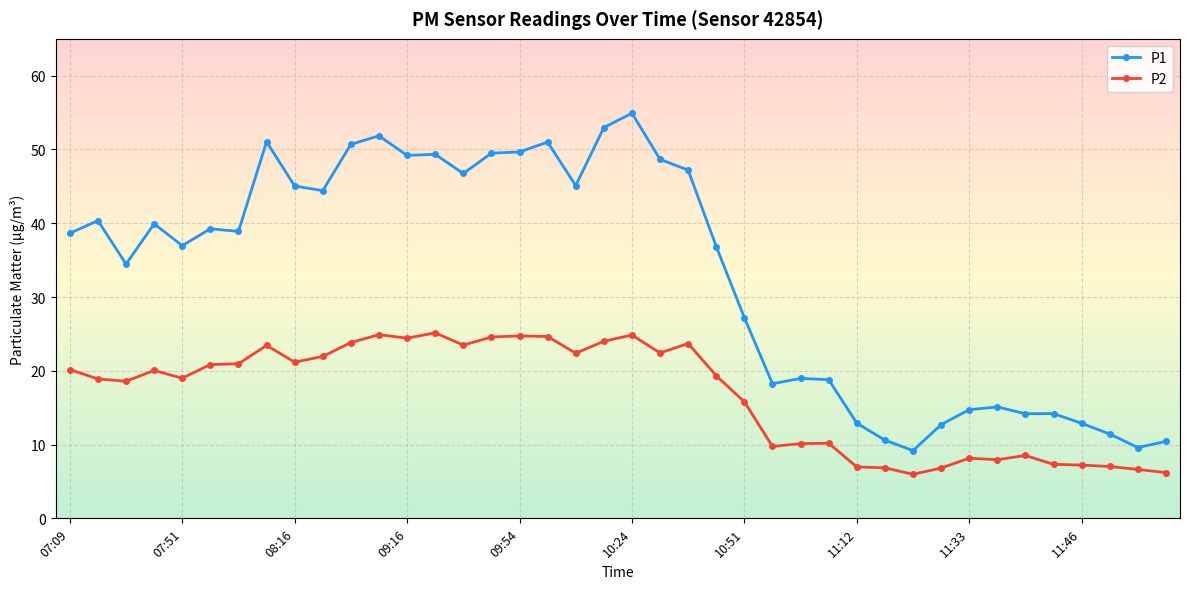

In P2, how many points are lower than both neighbors (excluding endpoints)?

10